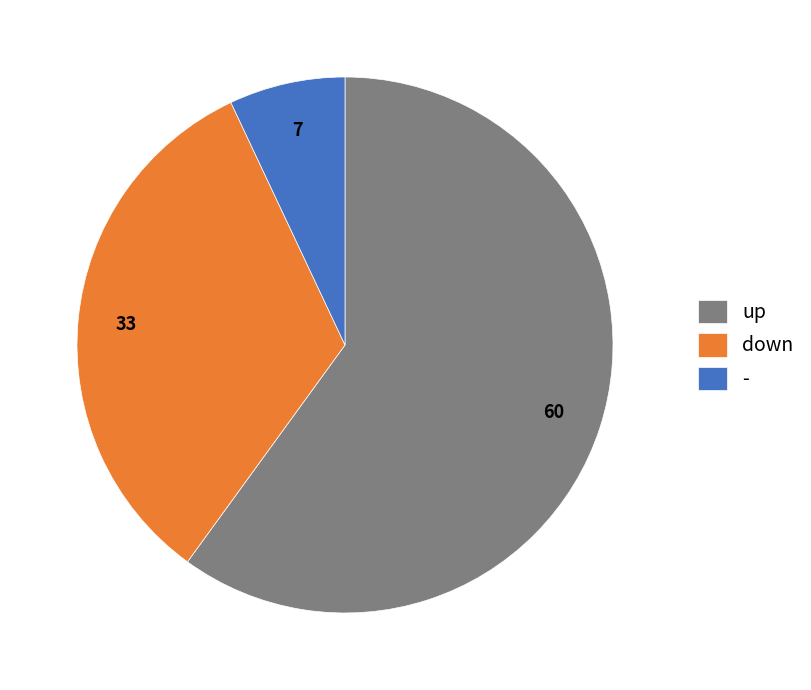

True or false: up accounts for 60% of the total.

True